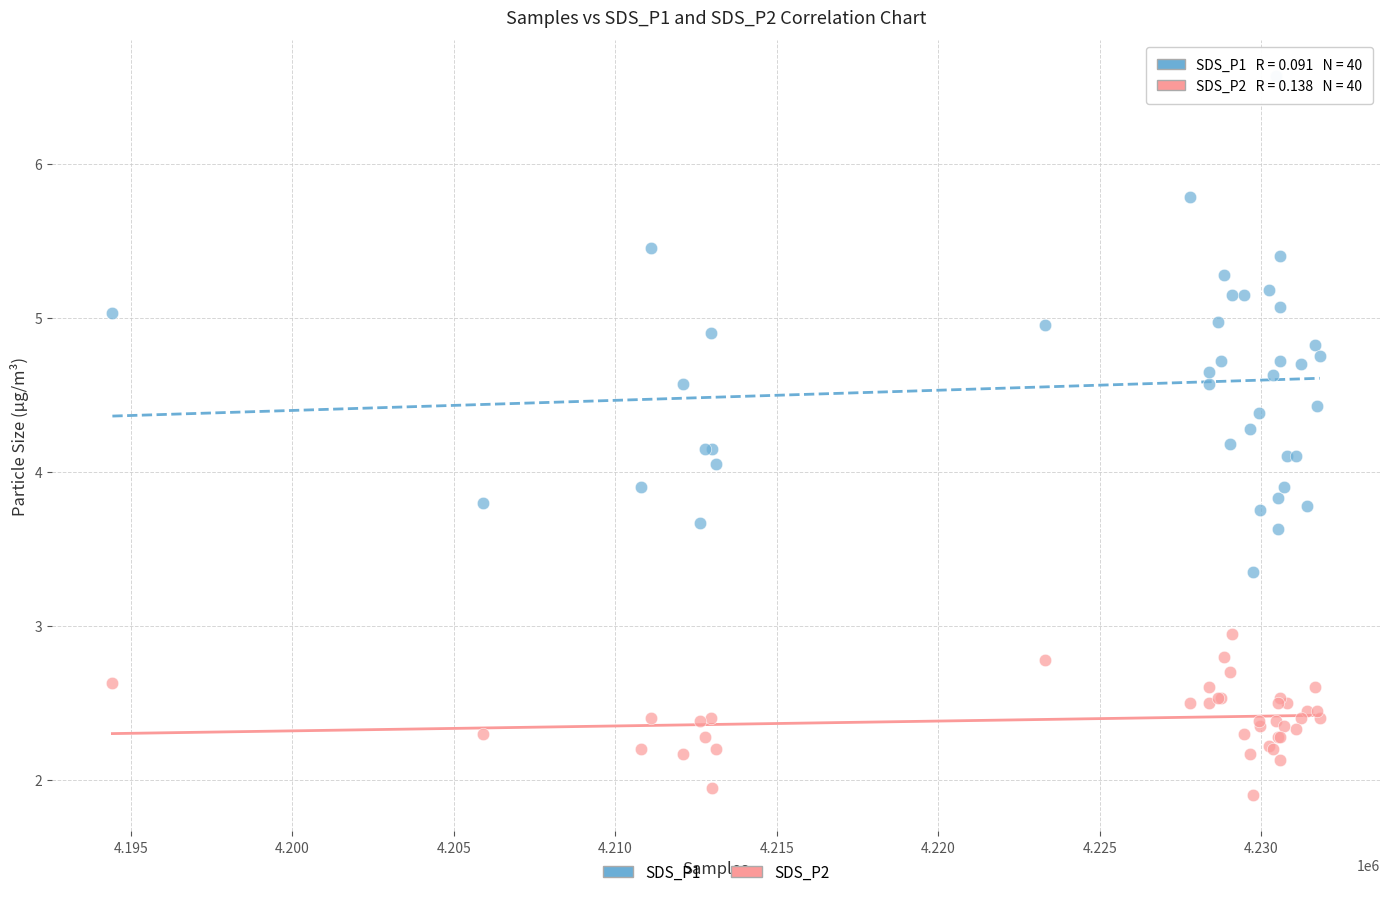

Which series has the widest spread of Y values?

SDS_P1